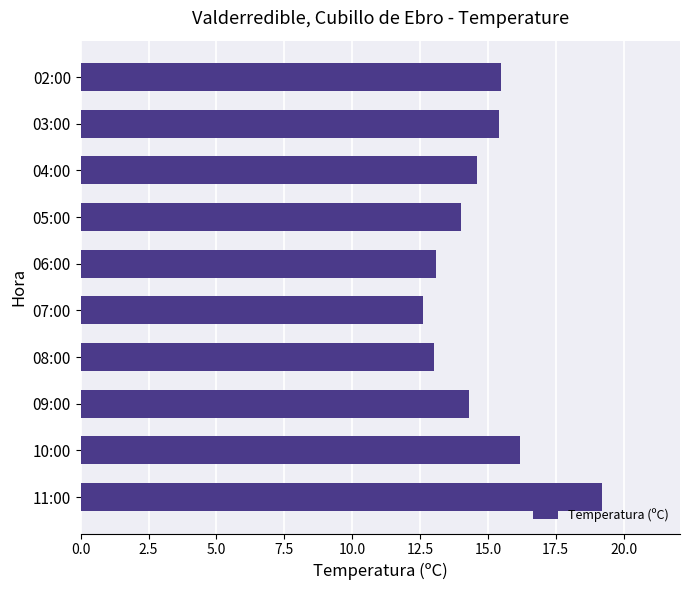

The chart shows a value of 13.1 at 06:00. True or false?

True